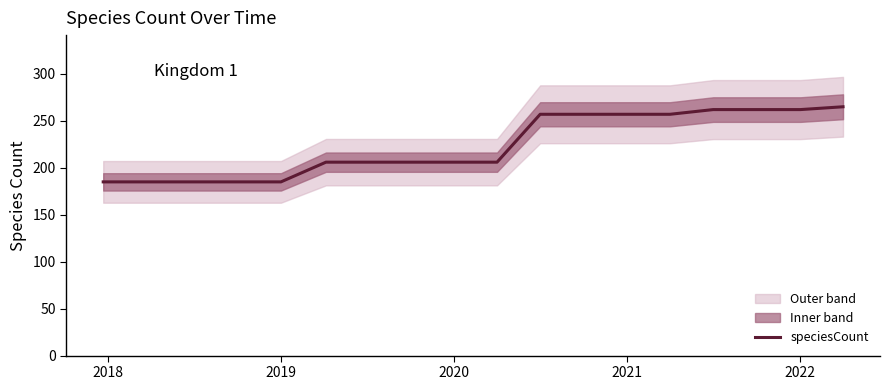

What is the average value?

224